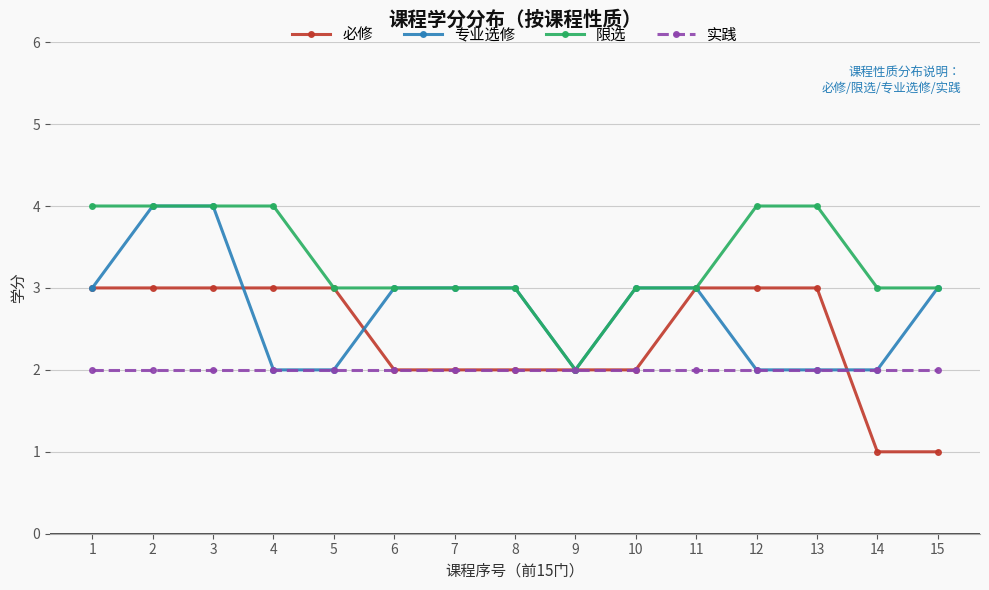

What is the lowest value of the 必修 series?

1